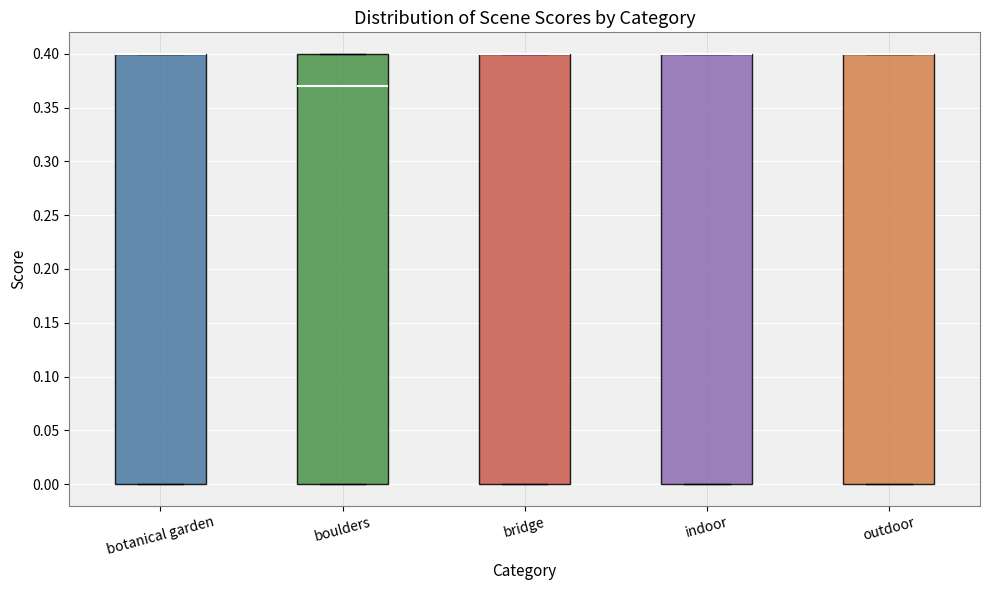

Reading left to right, read every box against the y-axis: the position of its median line, the range the box covers, and the ends of its whiskers. The values are not printed on the chart, so give them approximately, as read against the axis.

botanical garden: median 0.40 (drawn on the box's upper edge), box 0.00 to 0.40, whiskers 0.00 to 0.40
boulders: median 0.37, box 0.00 to 0.40, whiskers 0.00 to 0.40
bridge: median 0.40 (drawn on the box's upper edge), box 0.00 to 0.40, whiskers 0.00 to 0.40
indoor: median 0.40 (drawn on the box's upper edge), box 0.00 to 0.40, whiskers 0.00 to 0.40
outdoor: median 0.40 (drawn on the box's upper edge), box 0.00 to 0.40, whiskers 0.00 to 0.40